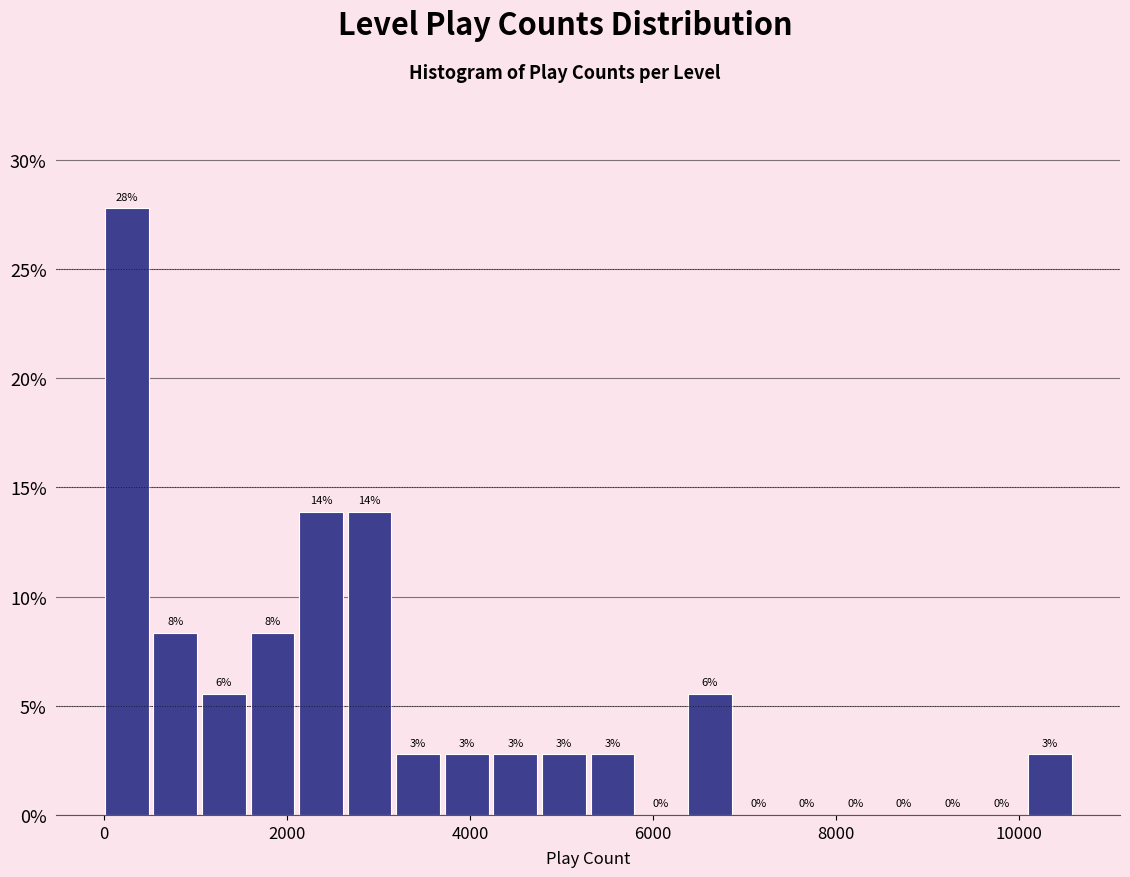

Read against the x-axis, roughly where is the centre of the tallest bar?

200